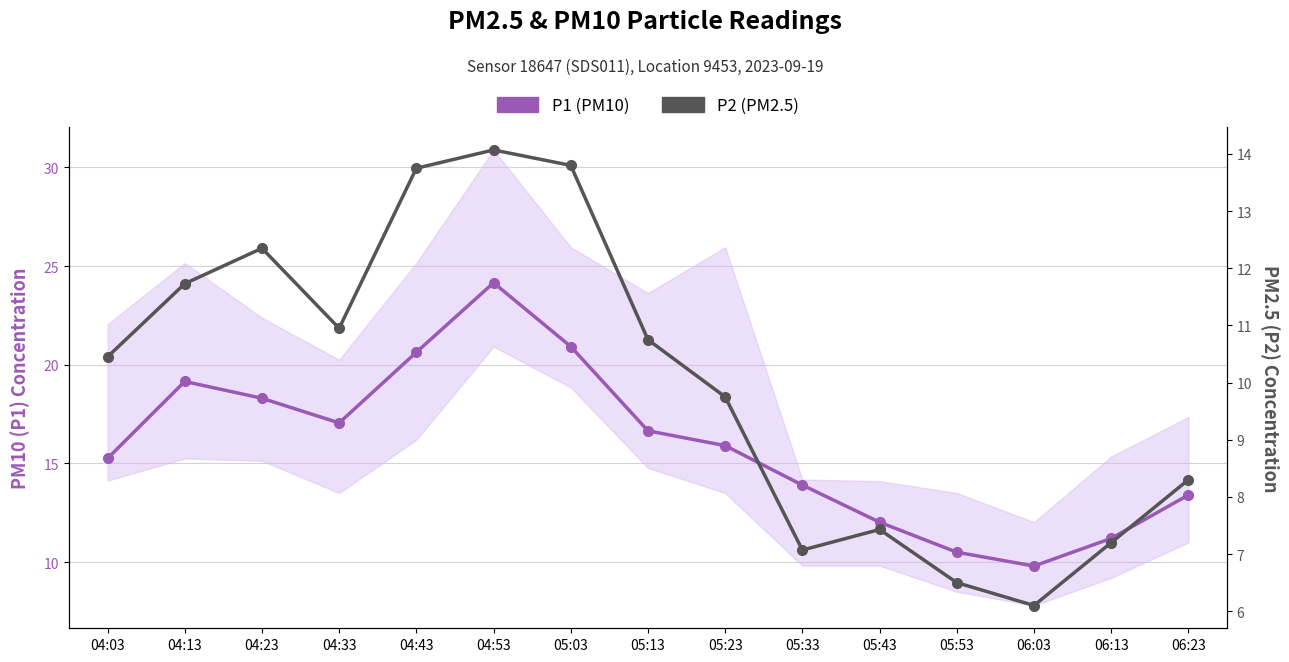

What are all the series names shown in the legend?

P1 (PM10), P2 (PM2.5)